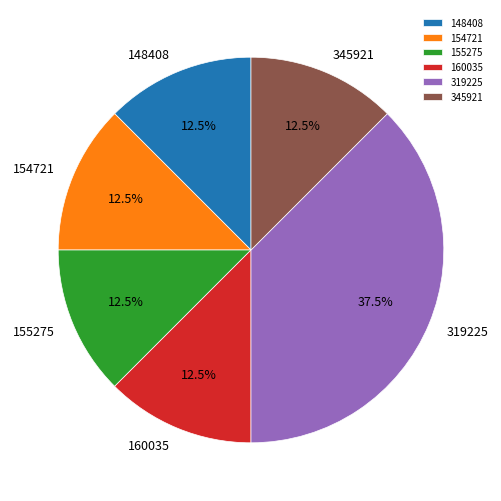

Which category has the biggest portion of the pie?

319225